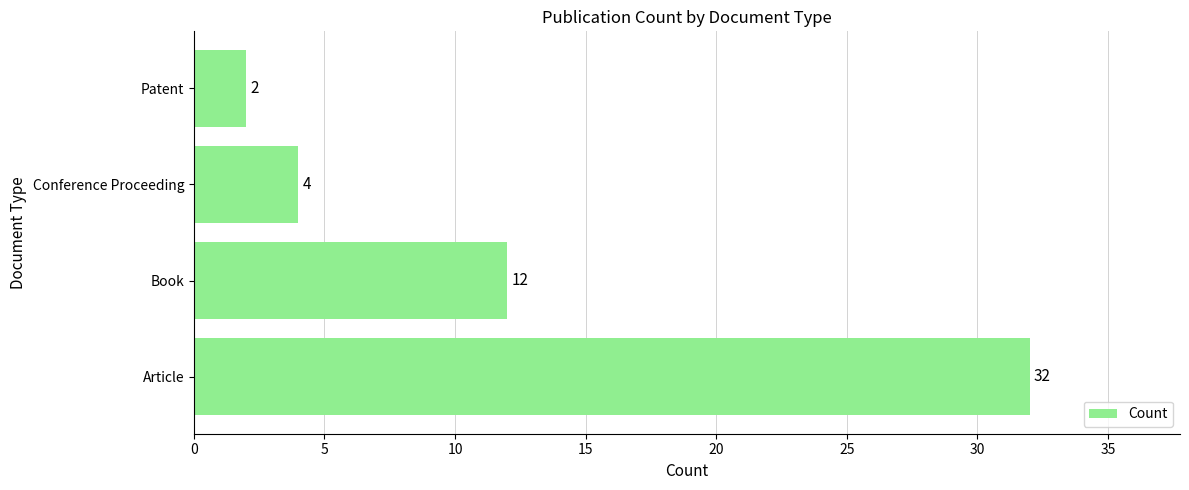

List the labels in order of value, largest first.

Article, Book, Conference Proceeding, Patent